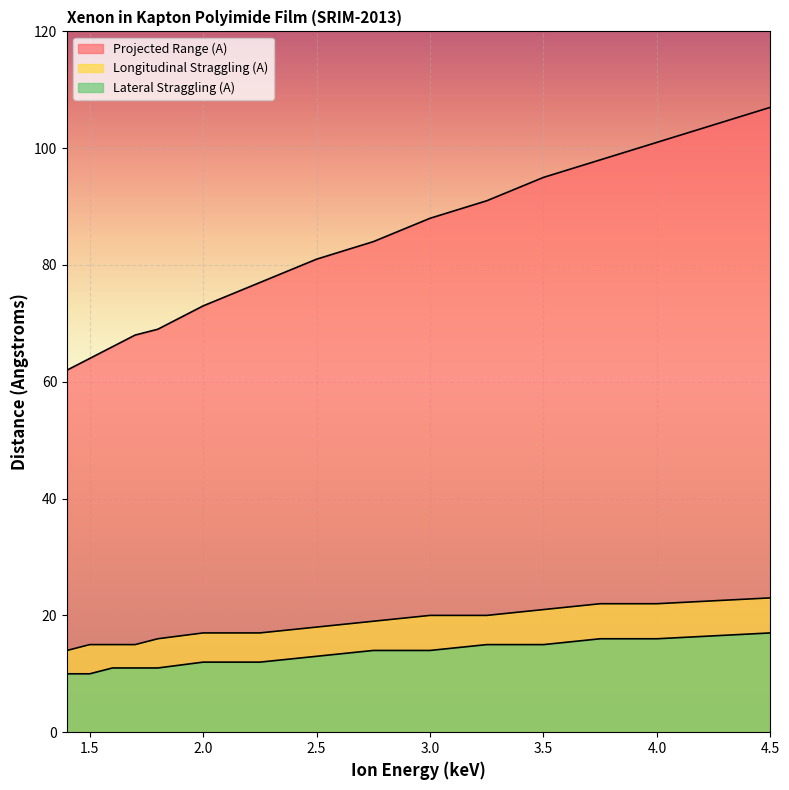

What is the minimum value for Lateral Straggling (A)?

10